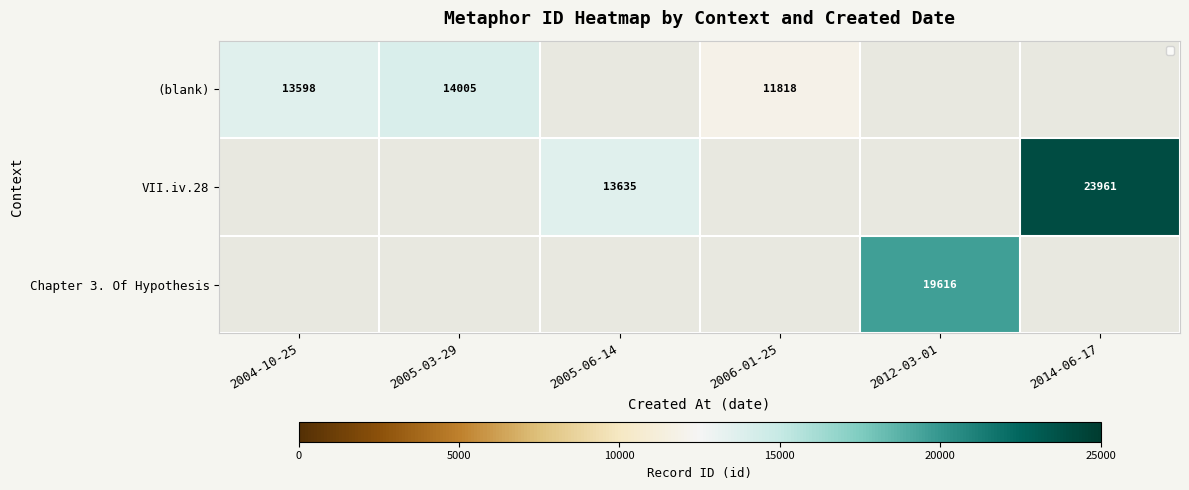

The (blank) series shows 14005 at 2005-03-29. True or false?

True